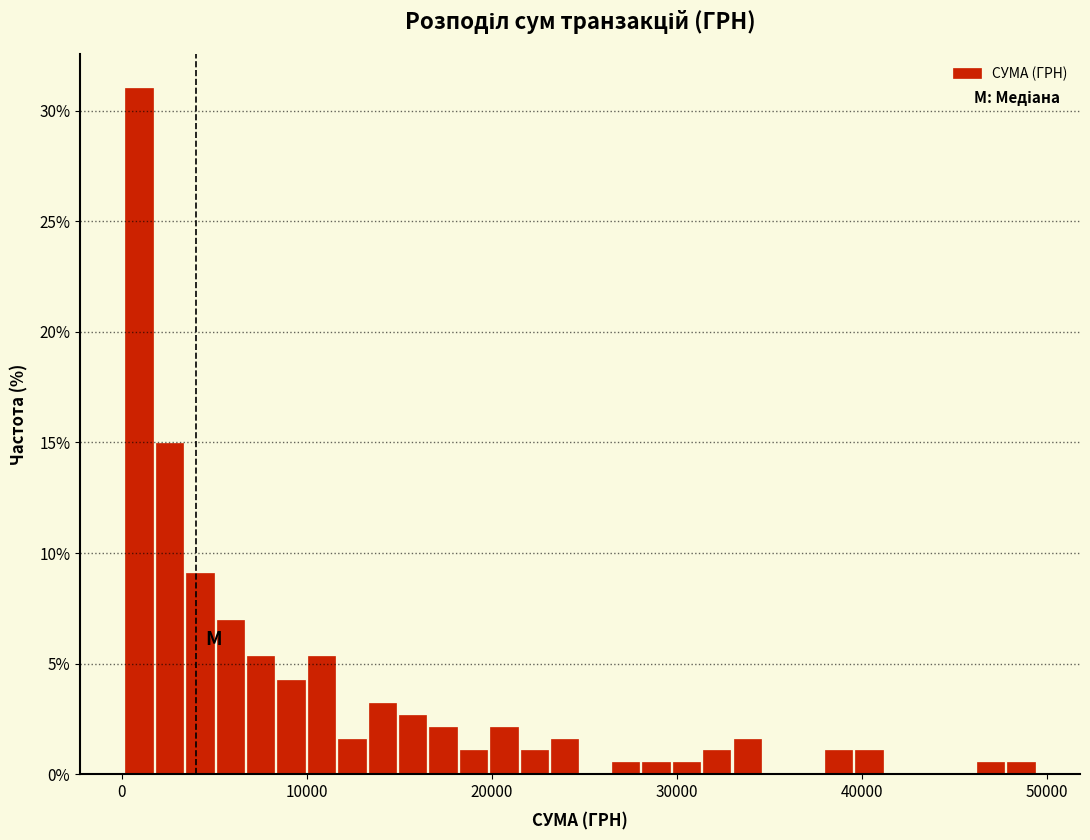

Read against the x-axis, roughly where is the centre of the tallest bar?

1000